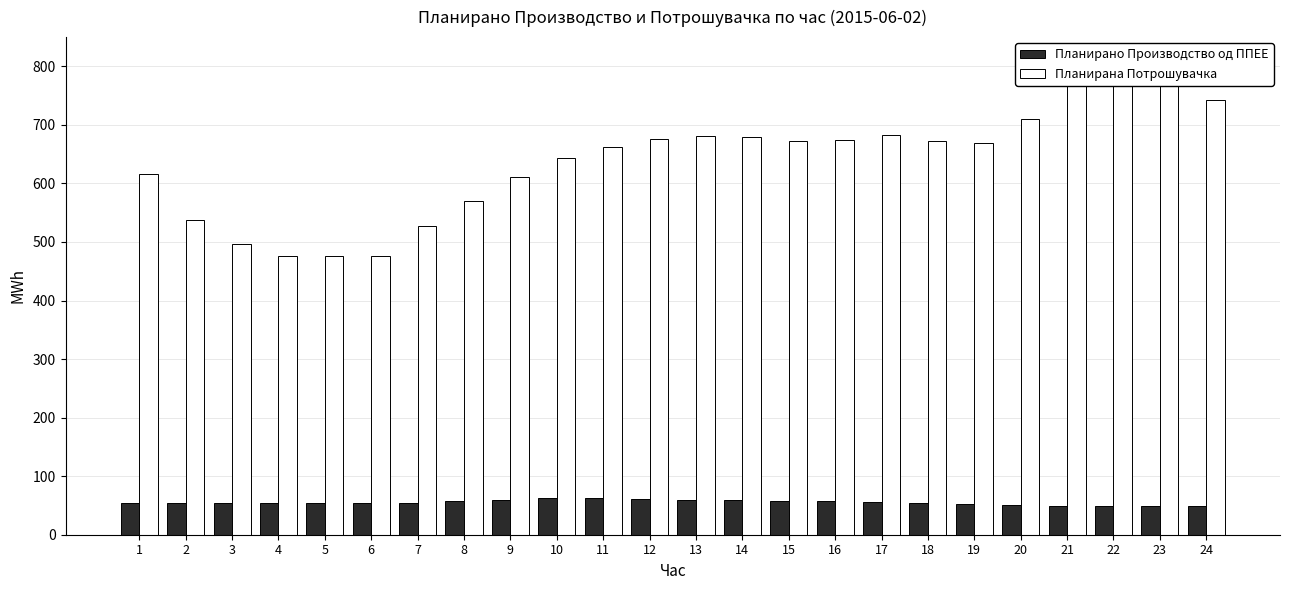

At which label does Планирана Потрошувачка reach its peak?

23